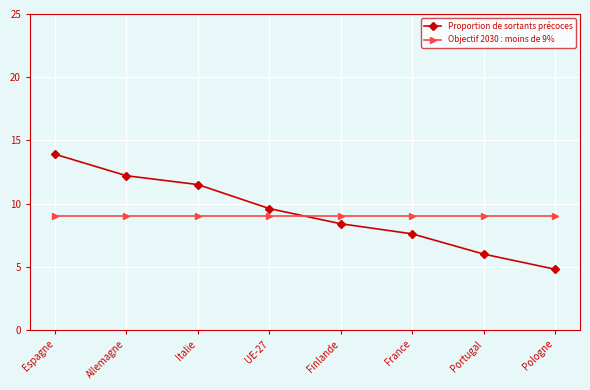

What is the highest value of the Objectif 2030 : moins de 9% series?

9.0